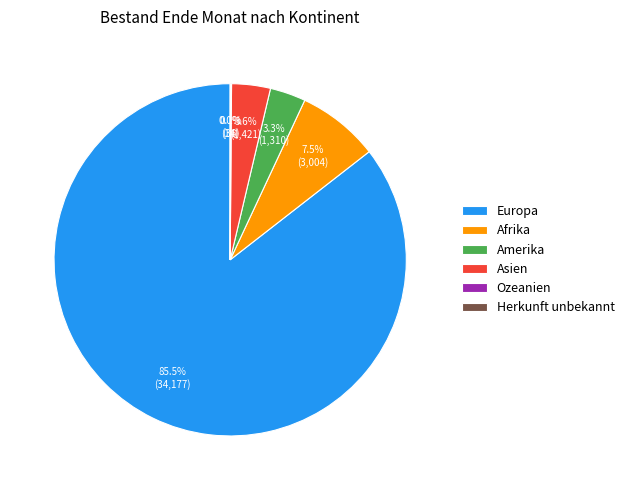

Is it true that Afrika is 21% of the pie?

False